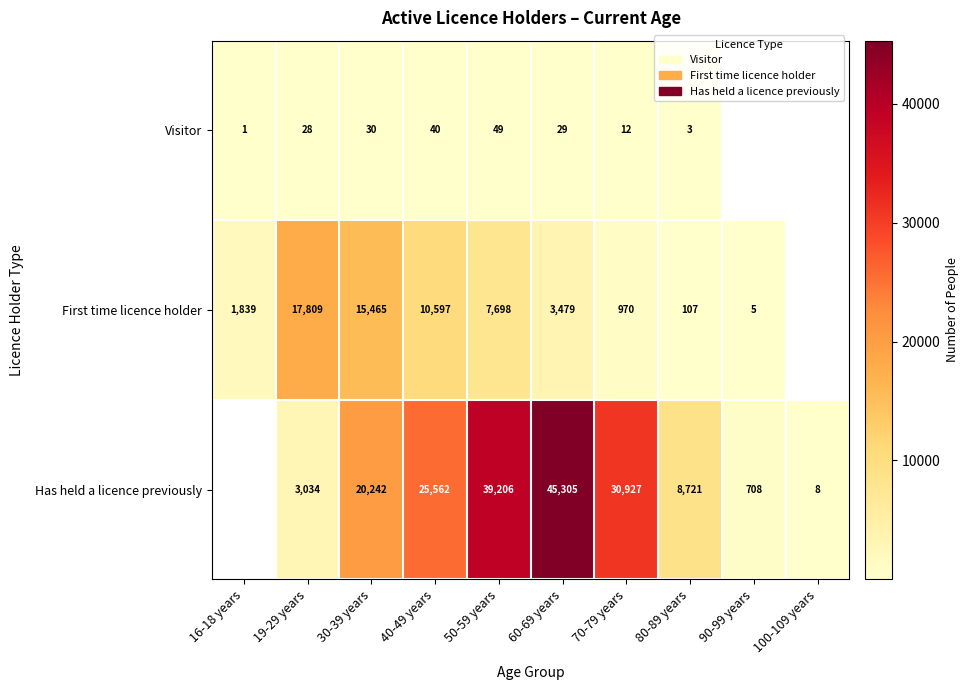

What is the difference between the Visitor values at 19-29 years and 50-59 years?

21